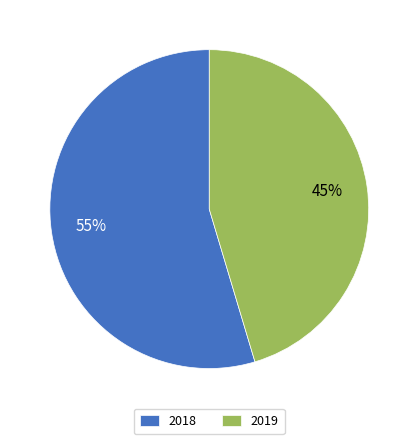

Which category has the biggest portion of the pie?

2018